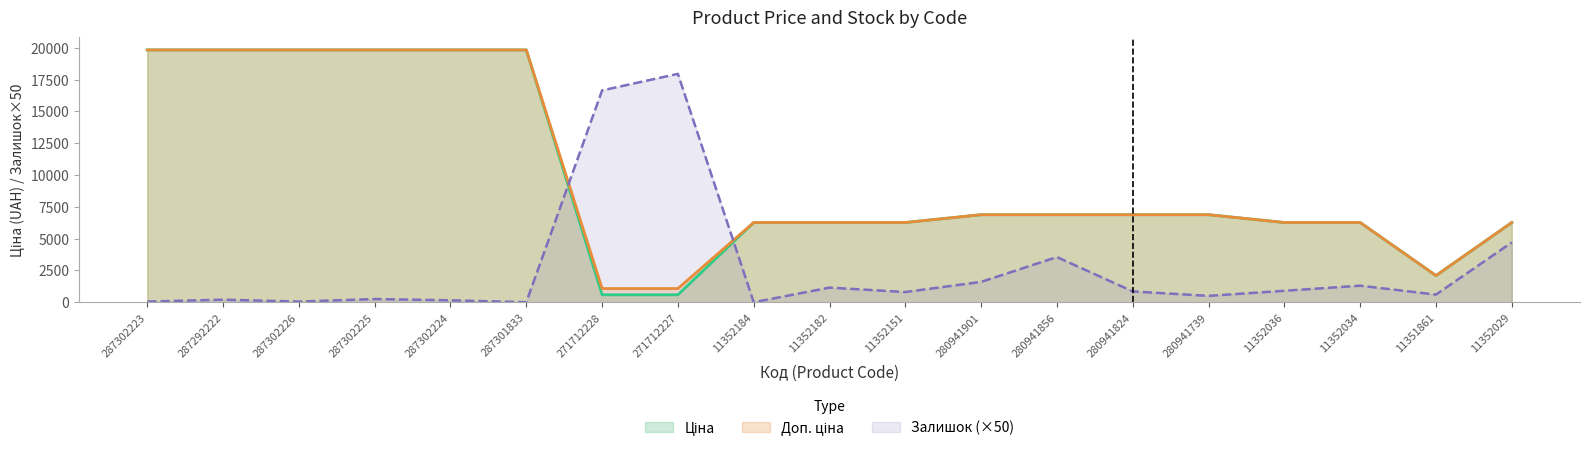

Between 271712228 and 11352182, which is larger?

11352182